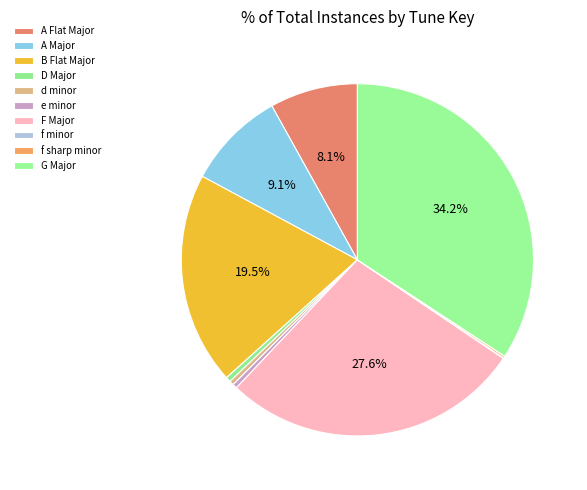

Which slice is the smallest?

f minor (CYPRESS COURT)